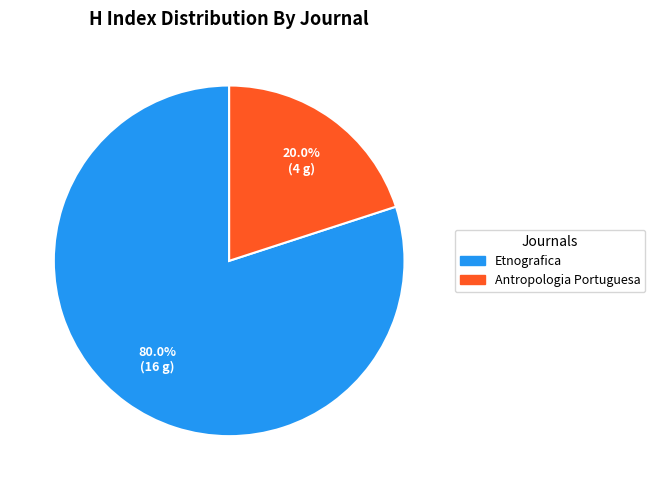

Which slice is the largest?

Etnografica